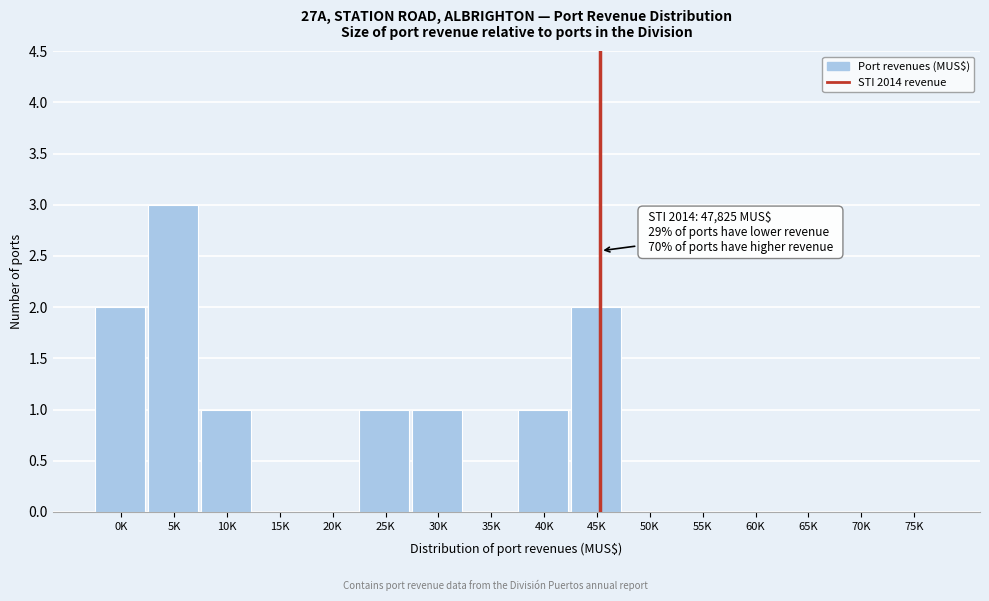

Reading left to right, extract all data points from this chart.

0K=2	5K=3	10K=1	15K=0	20K=0	25K=1	30K=1	35K=0	40K=1	45K=2	50K=0	55K=0	60K=0	65K=0	70K=0	75K=0